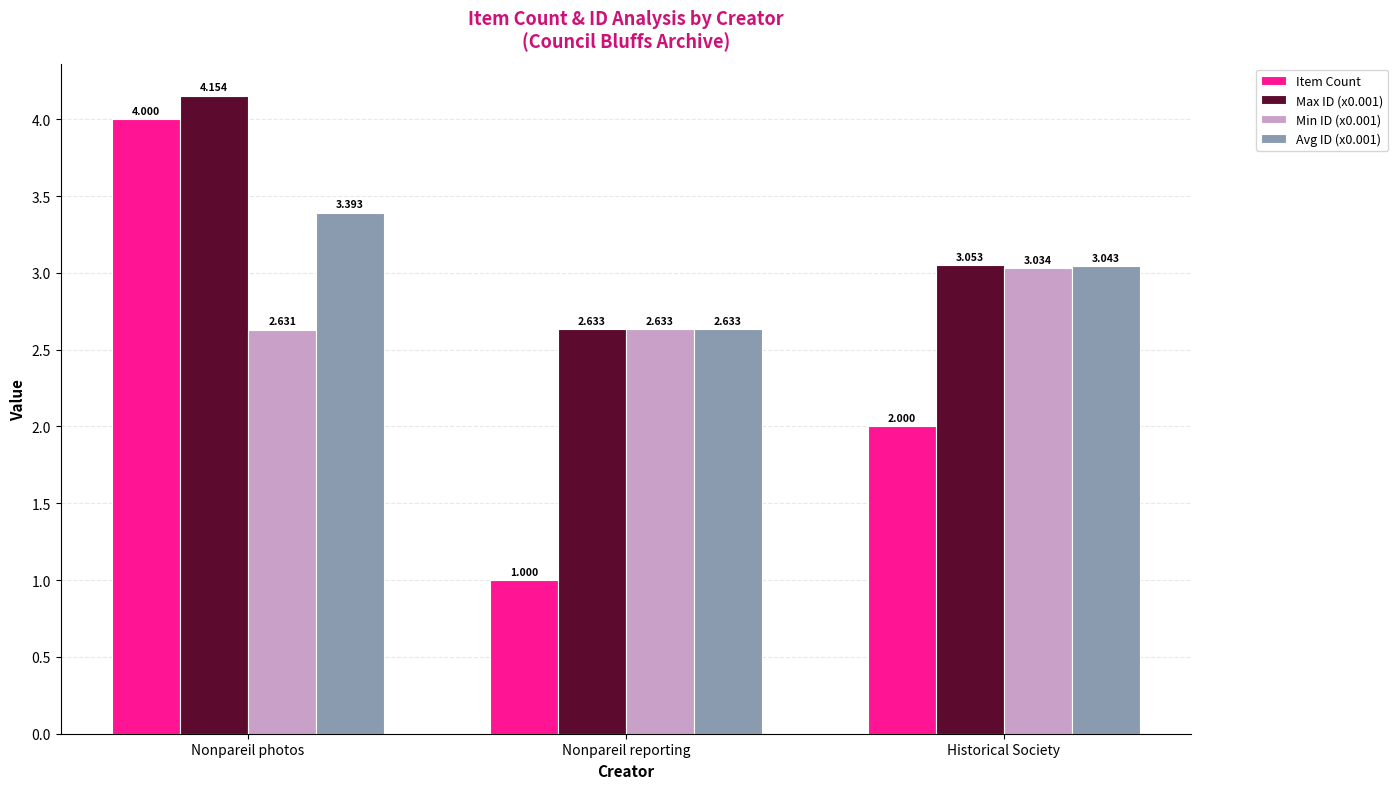

At Nonpareil photos, list the series in order from smallest to largest.

Min ID (x0.001), Avg ID (x0.001), Item Count, Max ID (x0.001)